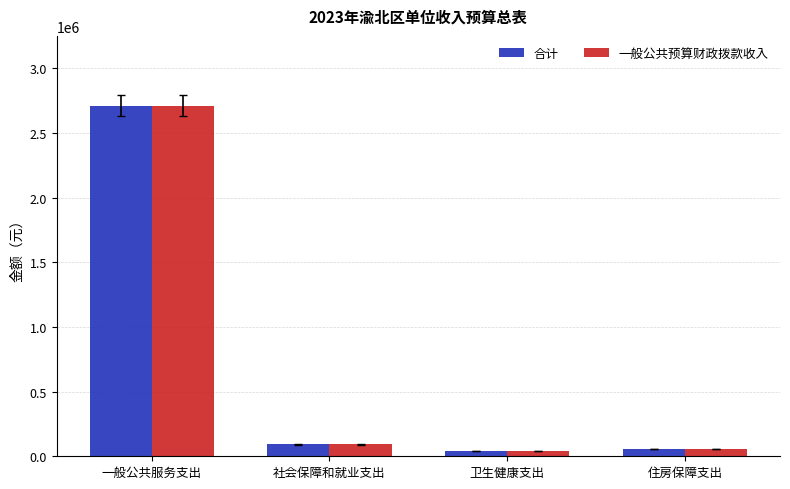

How many bars are there in each group?

2